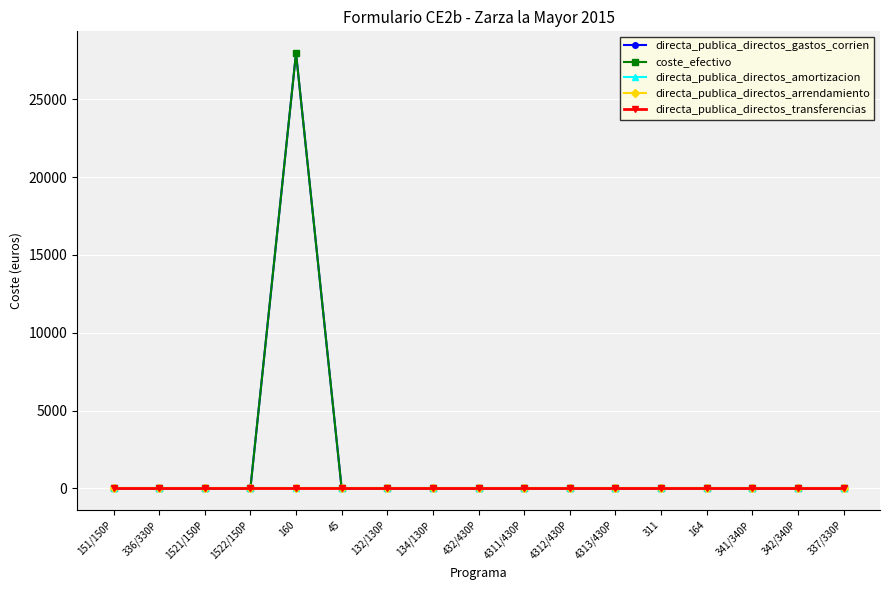

Does the chart have visible grid lines?

Yes